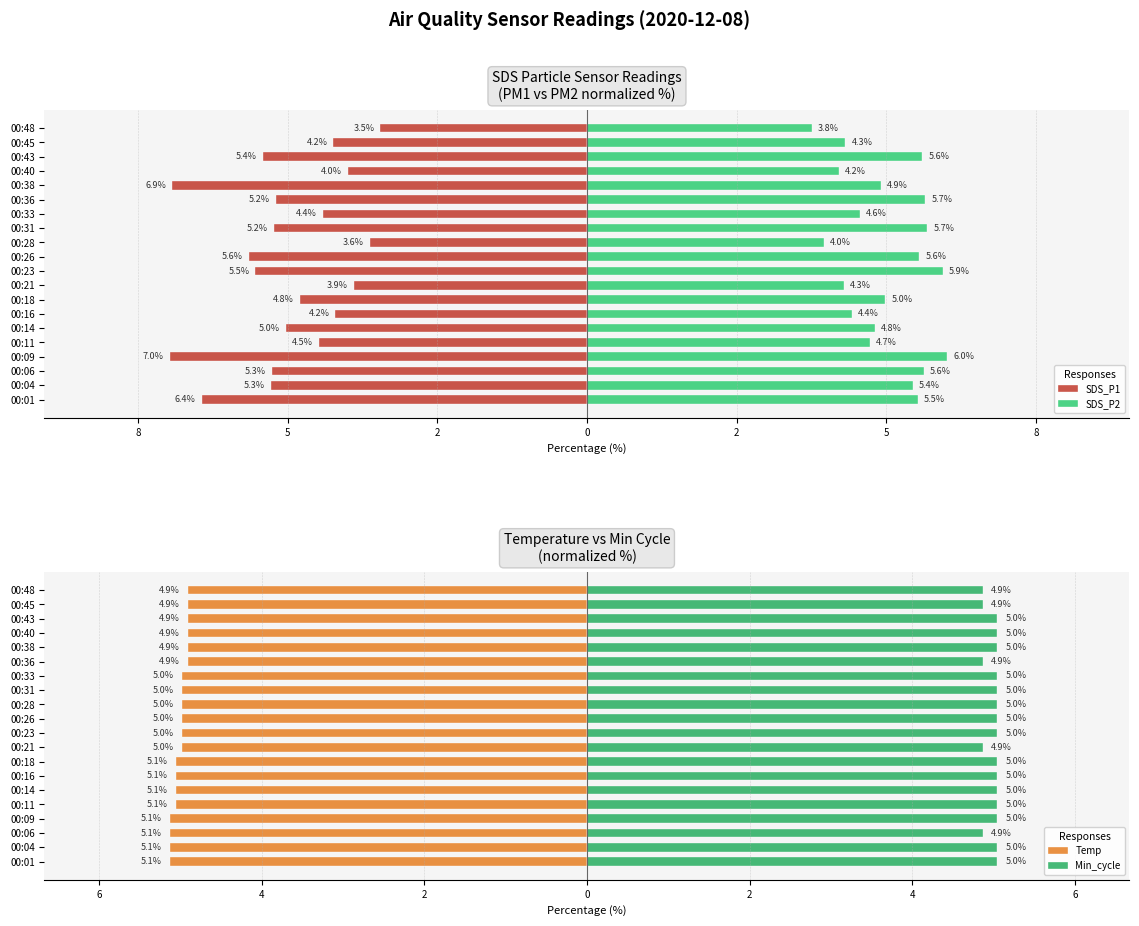

Reading left to right, extract all data points from this chart.

SDS_P1: -6.4	-5.3	-5.3	-7.0	-4.5	-5.0	-4.2	-4.8	-3.9	-5.5	-5.6	-3.6	-5.2	-4.4	-5.2	-6.9	-4.0	-5.4	-4.2	-3.5
SDS_P2: 5.5	5.4	5.6	6.0	4.7	4.8	4.4	5.0	4.3	5.9	5.6	4.0	5.7	4.6	5.7	4.9	4.2	5.6	4.3	3.8
Temp: -5.1	-5.1	-5.1	-5.1	-5.1	-5.1	-5.1	-5.1	-5.0	-5.0	-5.0	-5.0	-5.0	-5.0	-4.9	-4.9	-4.9	-4.9	-4.9	-4.9
Min_cycle: 5.0	5.0	4.9	5.0	5.0	5.0	5.0	5.0	4.9	5.0	5.0	5.0	5.0	5.0	4.9	5.0	5.0	5.0	4.9	4.9